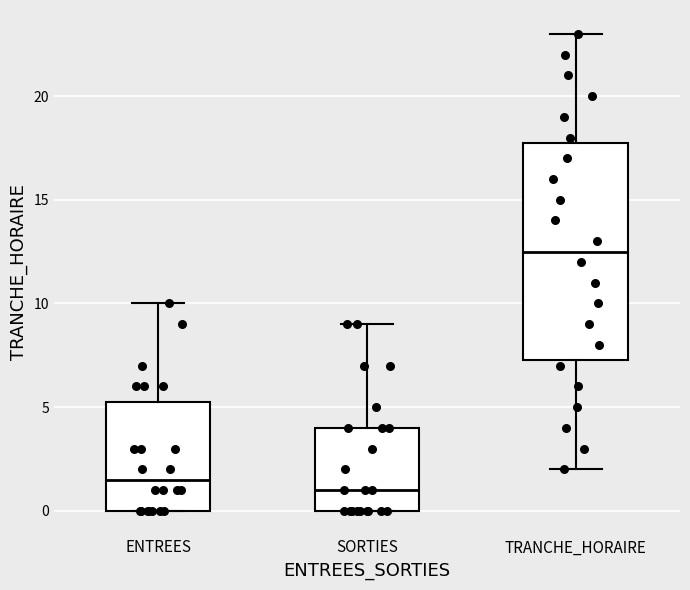

Reading left to right, read every box against the y-axis: the position of its median line, the range the box covers, and the ends of its whiskers. The values are not printed on the chart, so give them approximately, as read against the axis.

ENTREES: median 1.5, box 0.0 to 5.5, whiskers 0.0 to 10.0
SORTIES: median 1.0, box 0.0 to 4.0, whiskers 0.0 to 9.0
TRANCHE_HORAIRE: median 12.5, box 7.5 to 18.0, whiskers 2.0 to 23.0